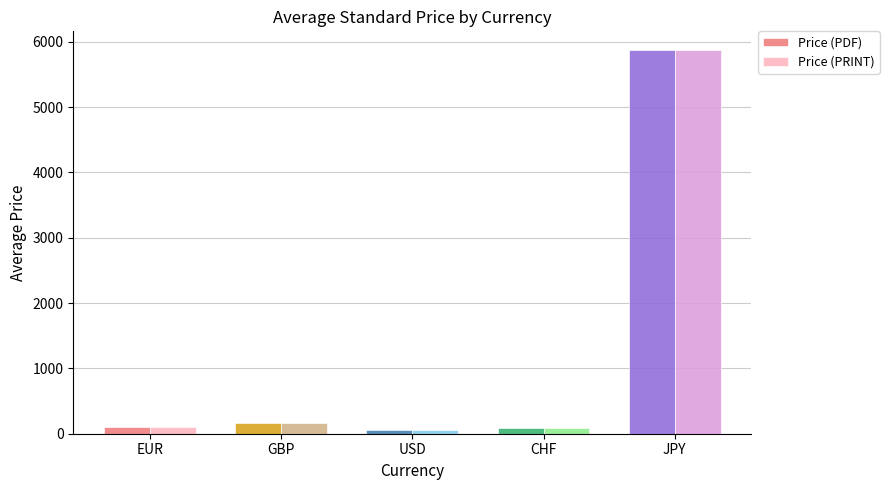

The value of Price (PDF) at JPY is 1830.3. True or false?

False